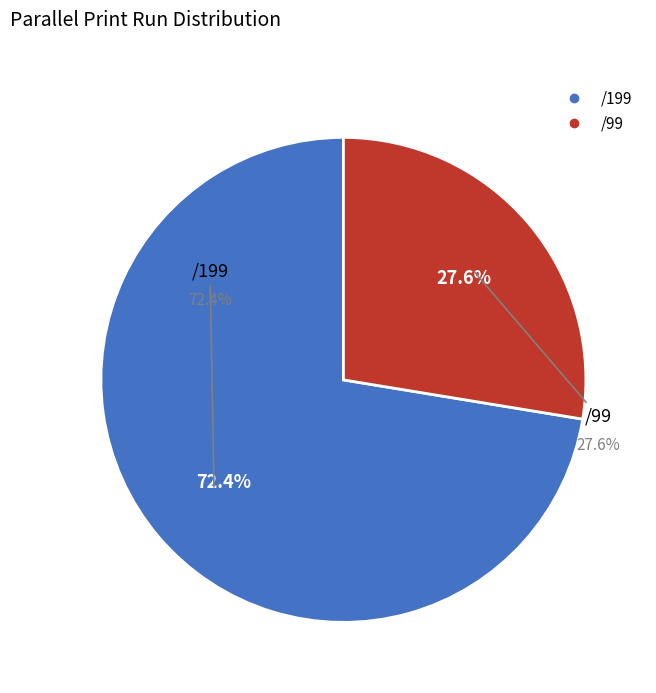

How many slices are in this pie chart?

2